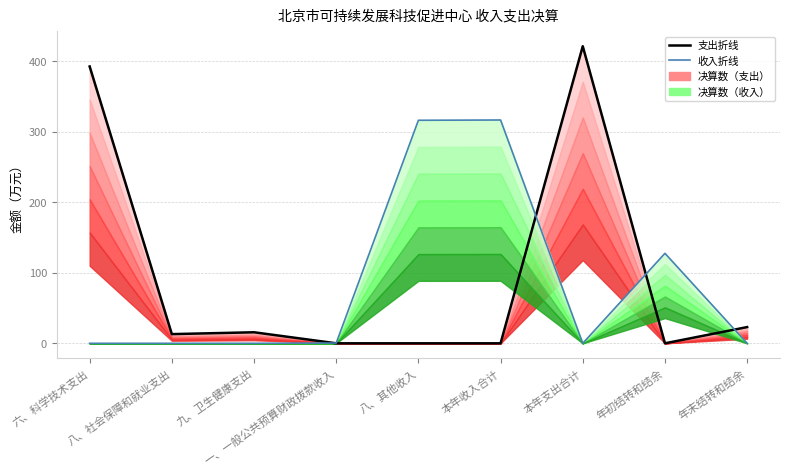

What is the highest value of the 支出决算数折线 series?

421.1